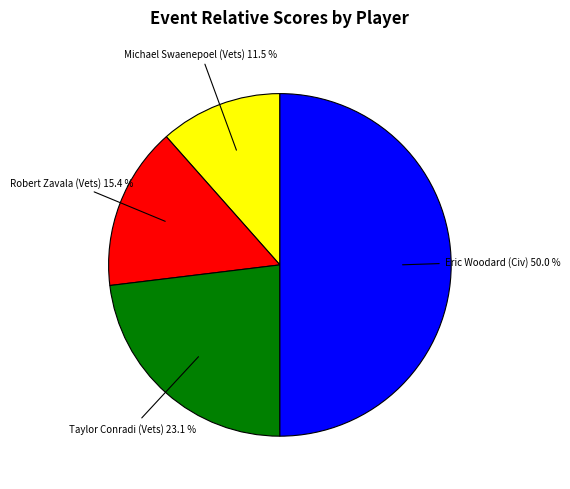

What percentage is the Taylor Conradi (Vets) slice, to the nearest percent?

23%